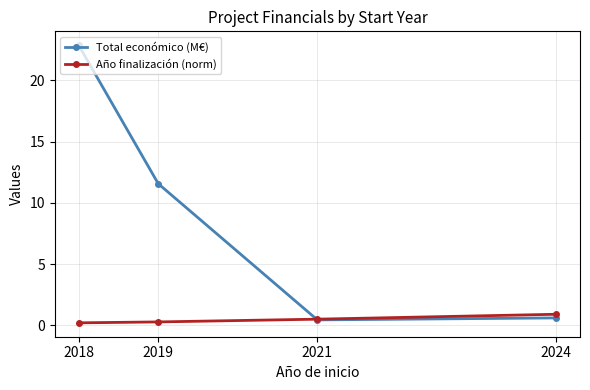

At which category is the sum across all series the highest?

2018